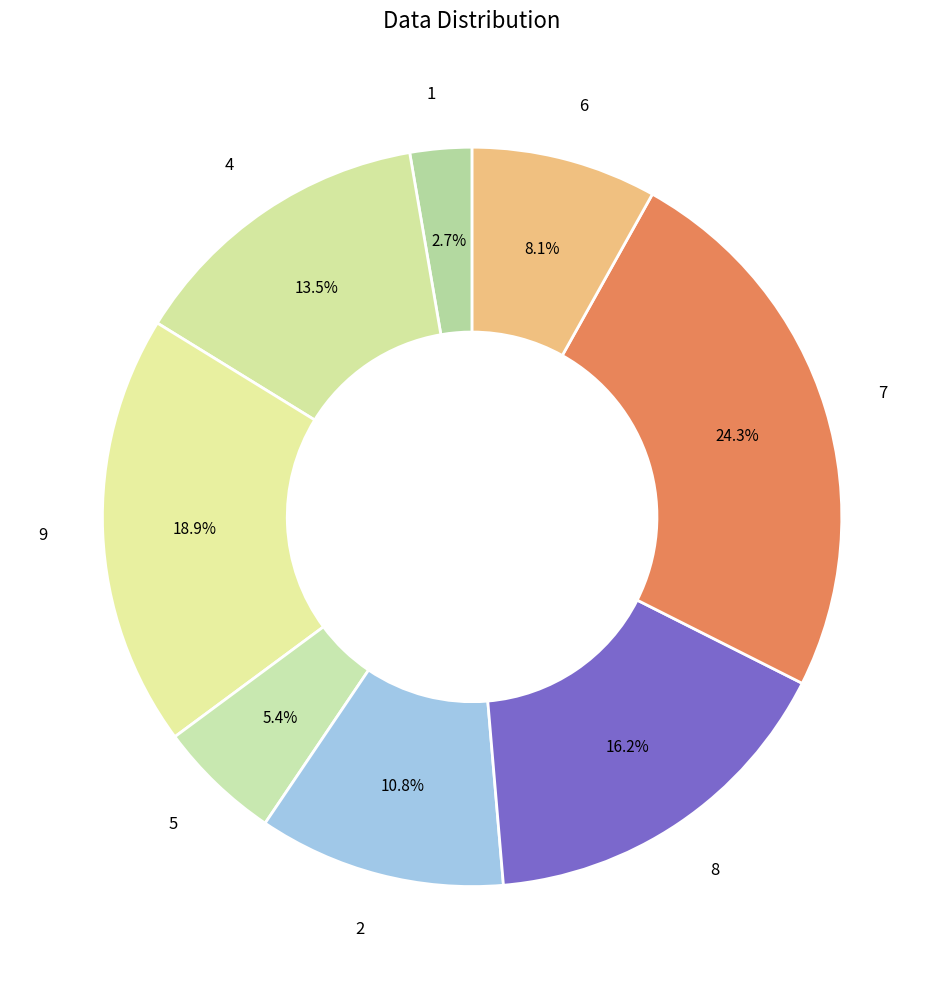

True or false: 1 accounts for 15% of the total.

False